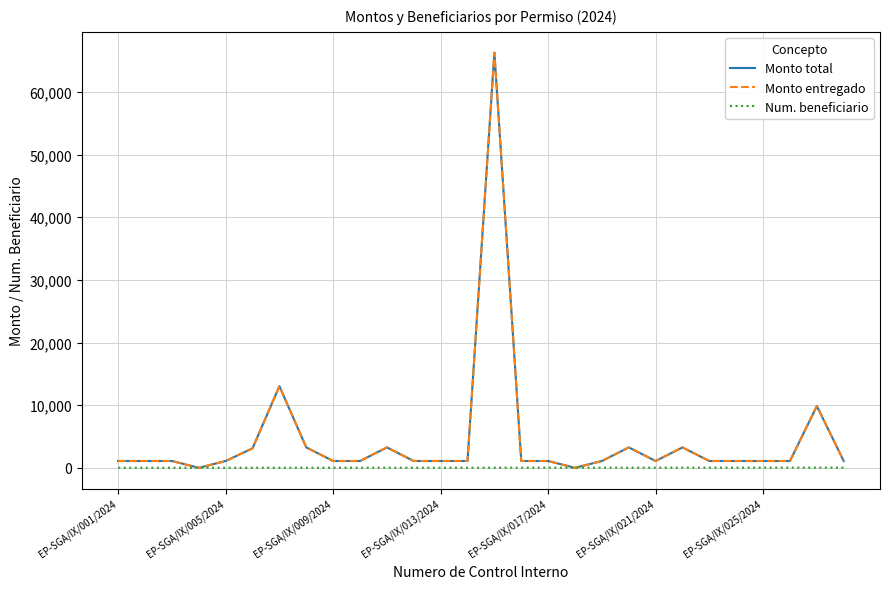

Is this an area chart (filled region under the line)?

No